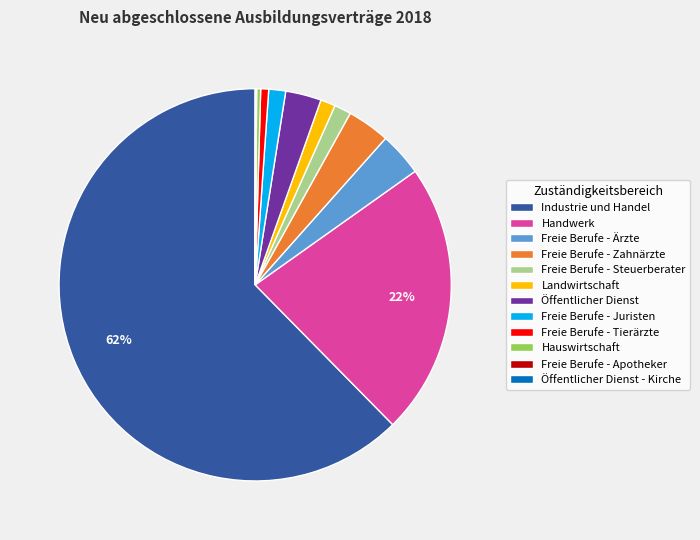

To the nearest percent, what is the average slice percentage?

8%